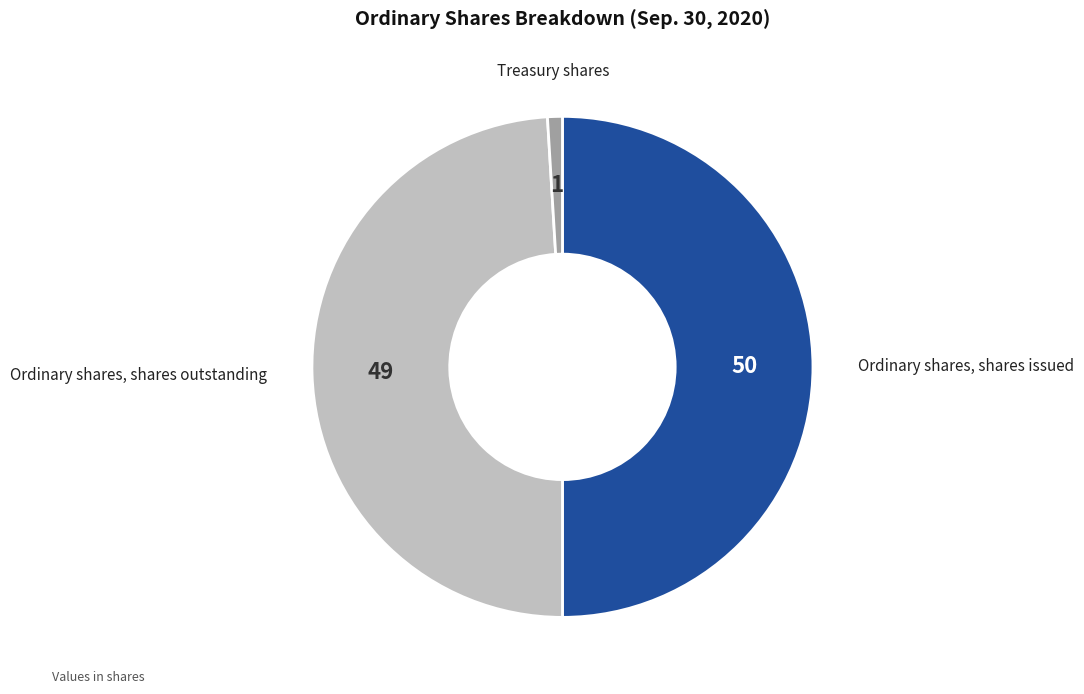

Count the number of slices in the pie.

3